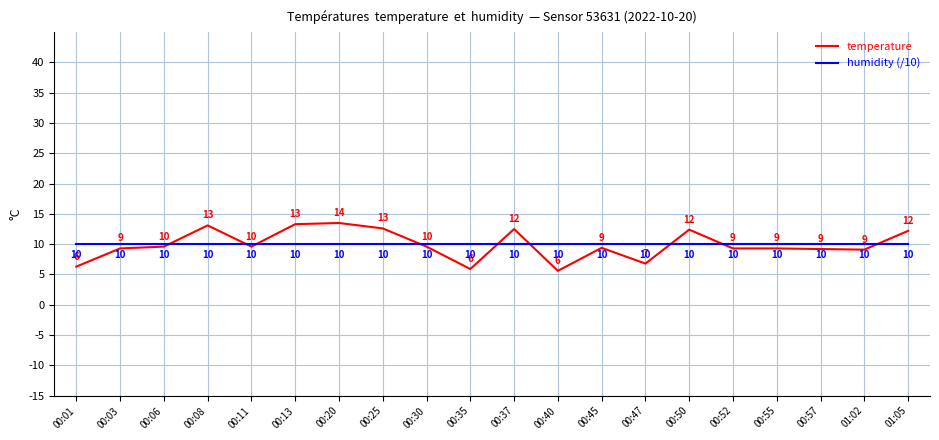

What are all the series names shown in the legend?

temperature, humidity (/10)